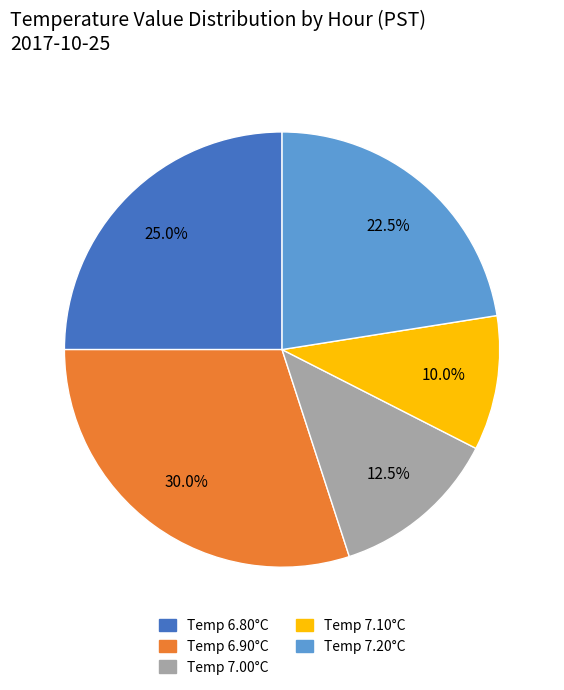

What percentage is NOT represented by Temp 7.00°C?

87.5%